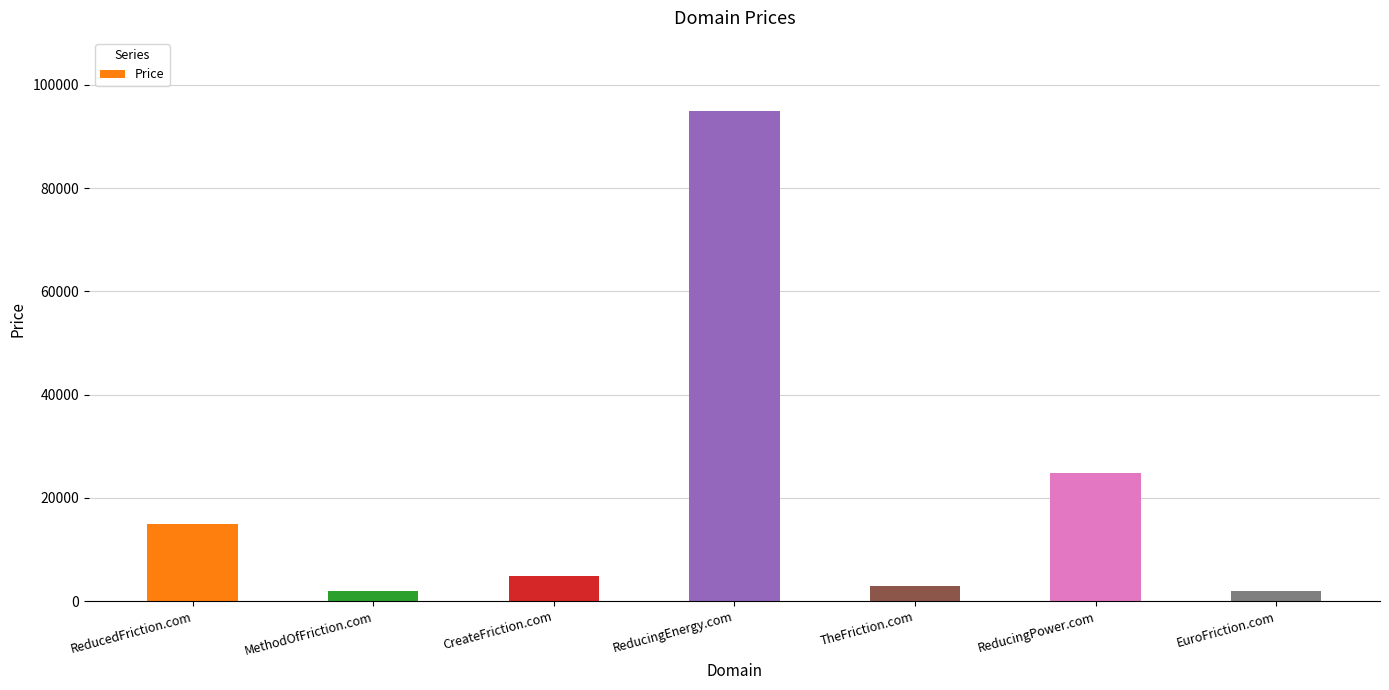

What is the smallest value displayed?

1888